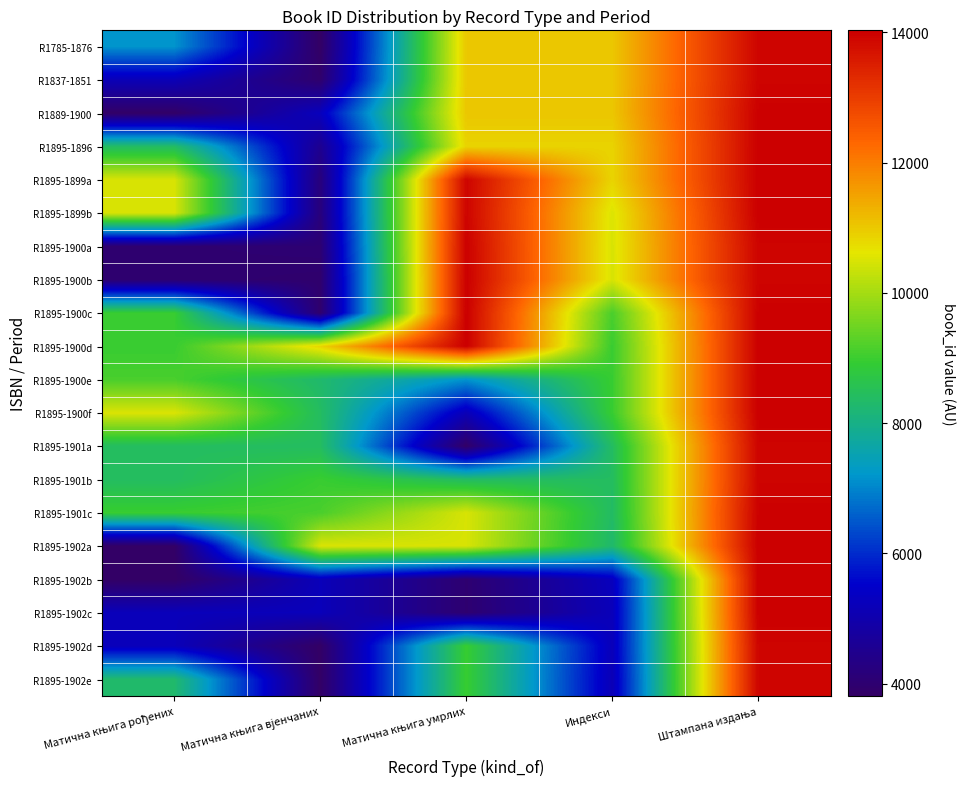

Count the number of data series in this chart.

20